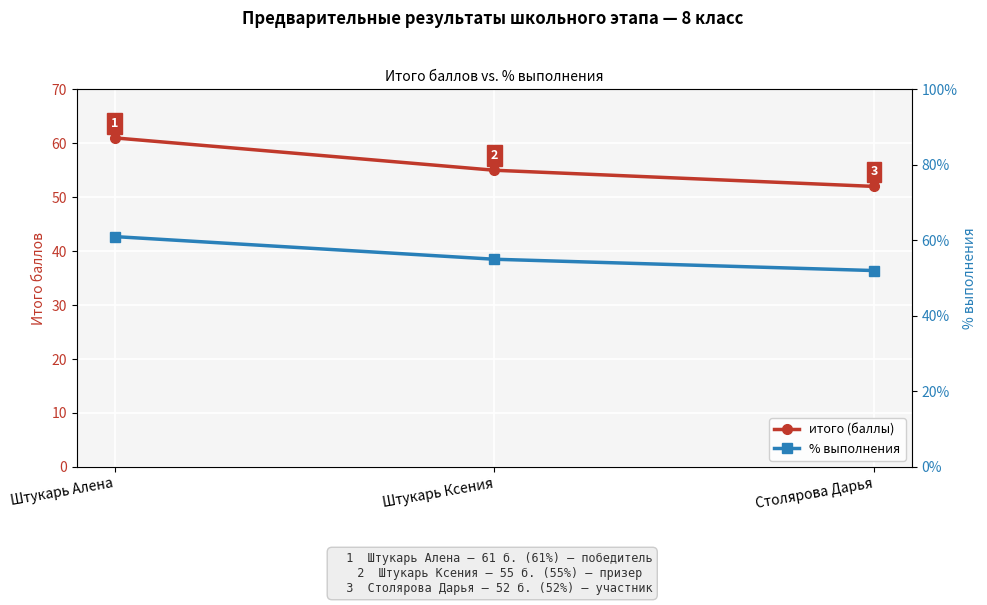

Which series changed the most between Штукарь Ксения and Столярова Дарья?

итого (баллы)